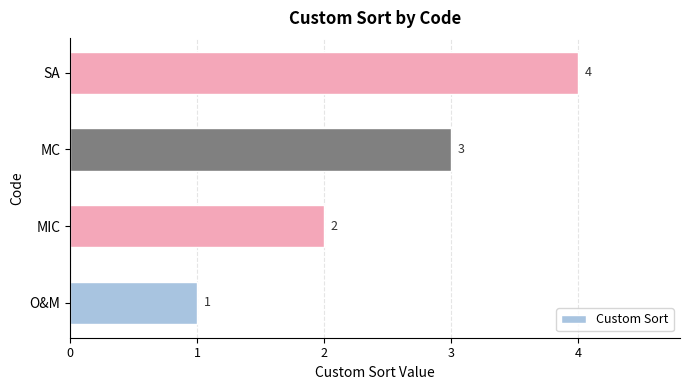

How many values are between 2 and 4?

3